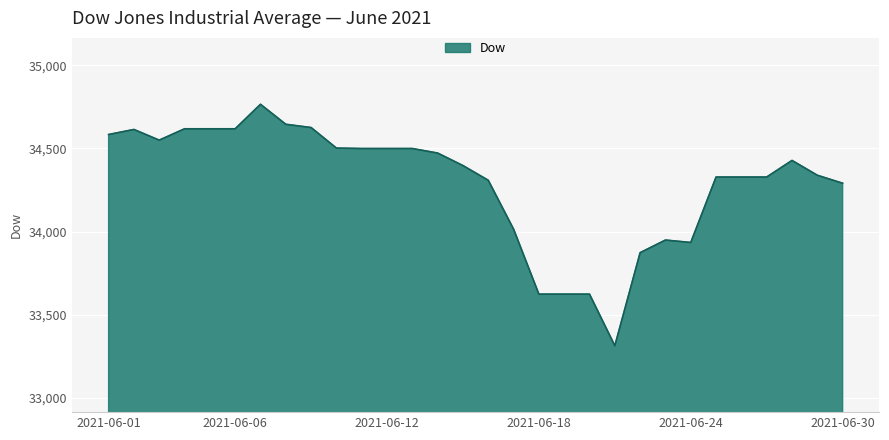

What is the difference between the maximum and minimum values?

1454.1